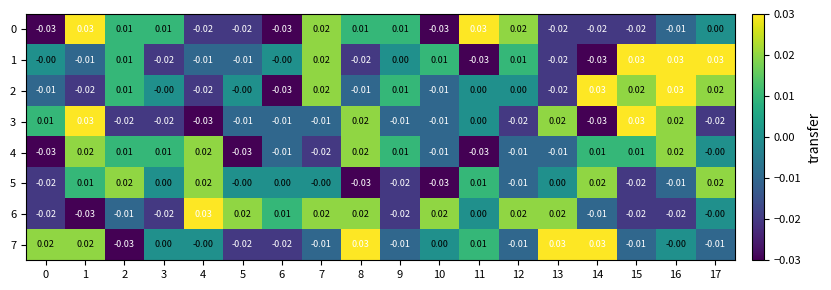

Count the number of categories in the chart.

18